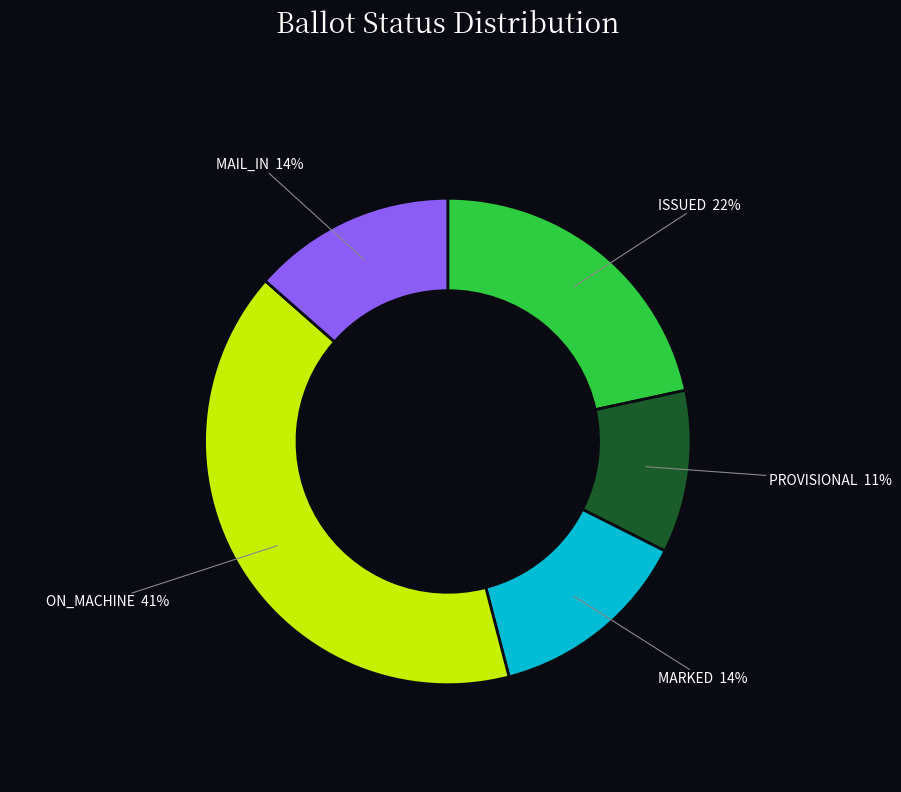

To the nearest percent, what is the average slice percentage?

20%